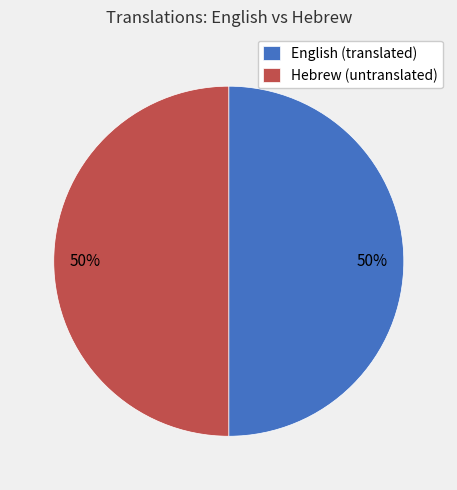

Count the number of slices in the pie.

2